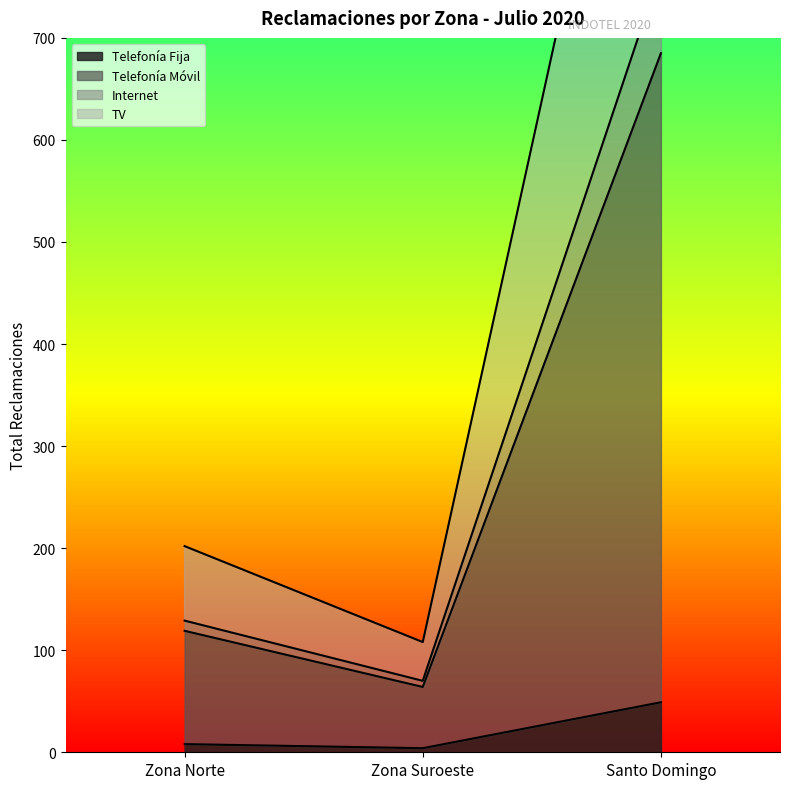

At which category does TV - Total reach its first local valley?

Zona Suroeste